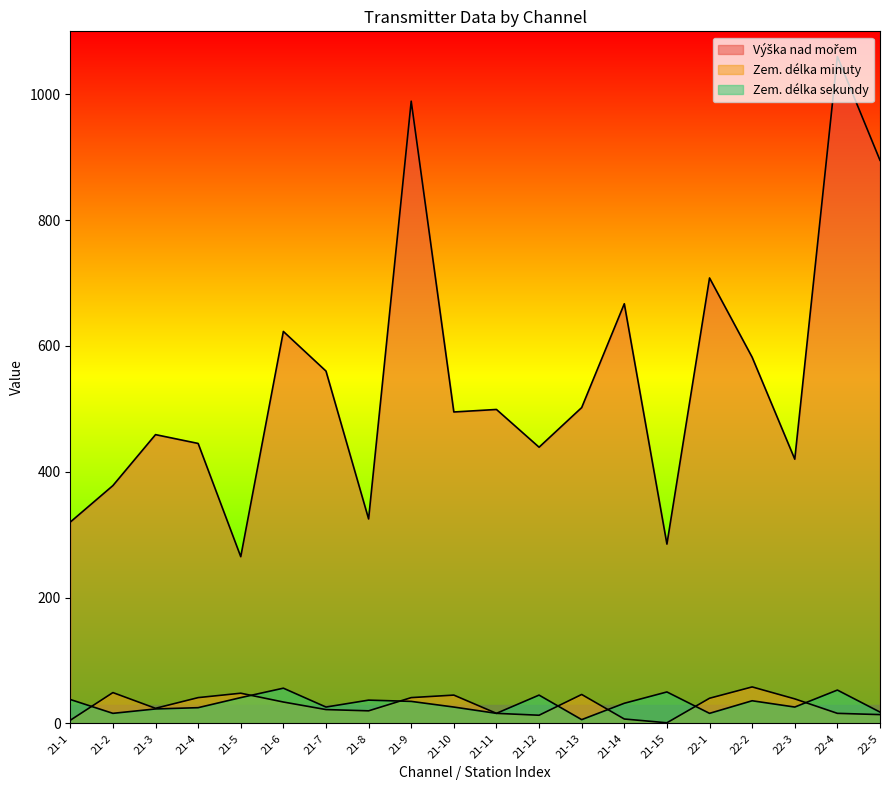

What is the highest value of the Zem. délka sekundy series?

56